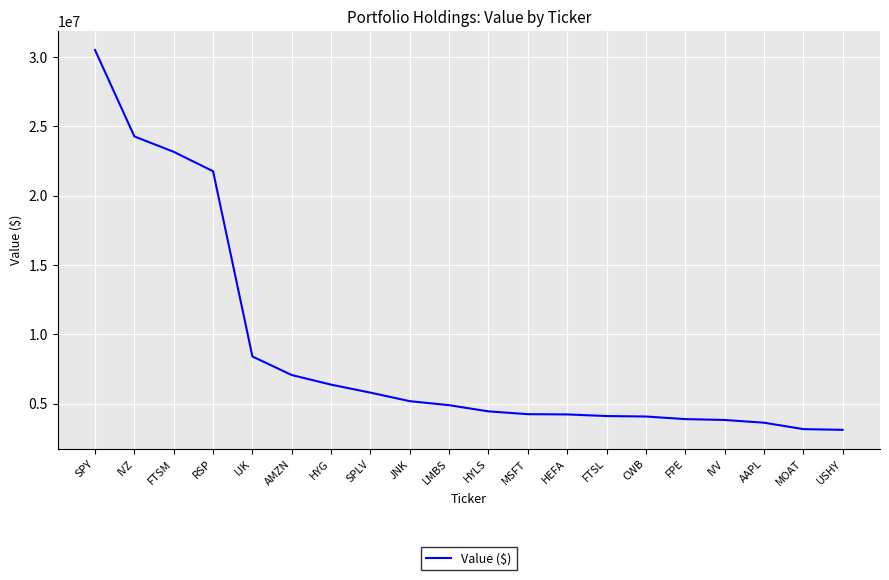

How many lines are shown in the chart?

1